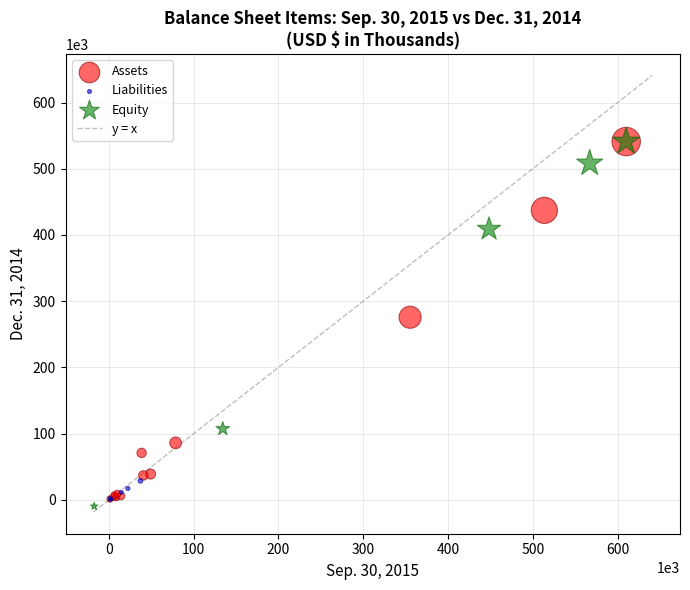

Which series has the largest Y range (max minus min)?

Equity